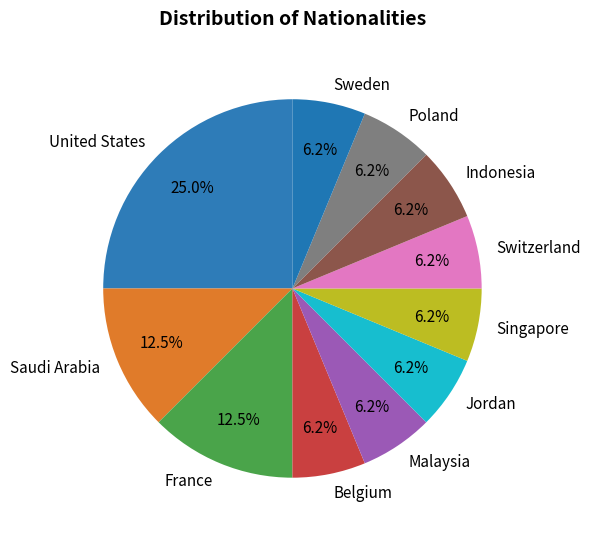

How many segments does this pie chart have?

11